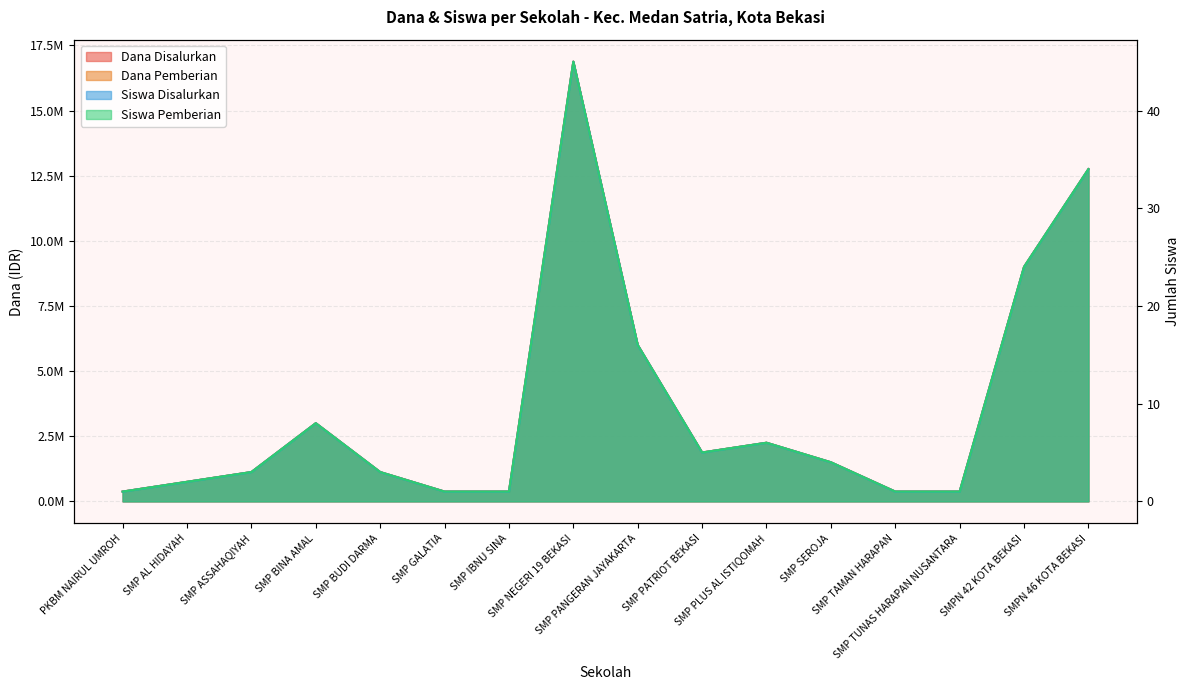

In Dana Pemberian, how many points are lower than both neighbors (excluding endpoints)?

1